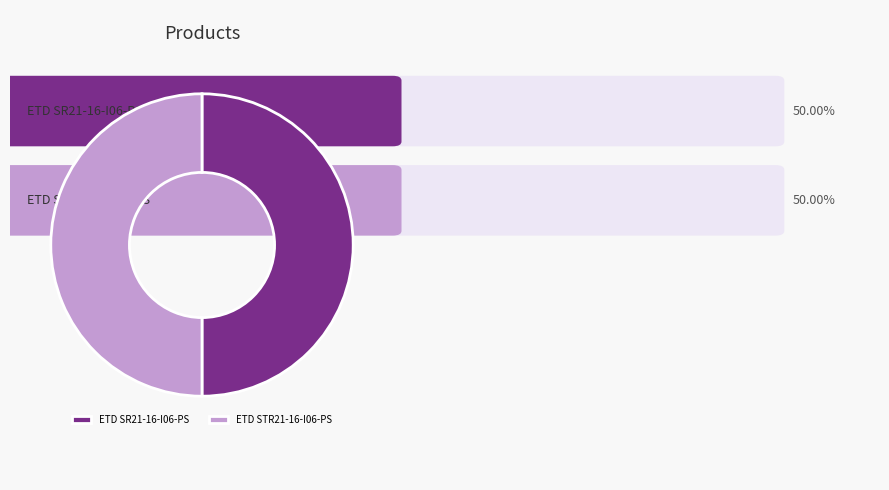

Approximately how many times larger is the value at ETD STR21-16-I06-PS compared to ETD SR21-16-I06-PS?

1.0